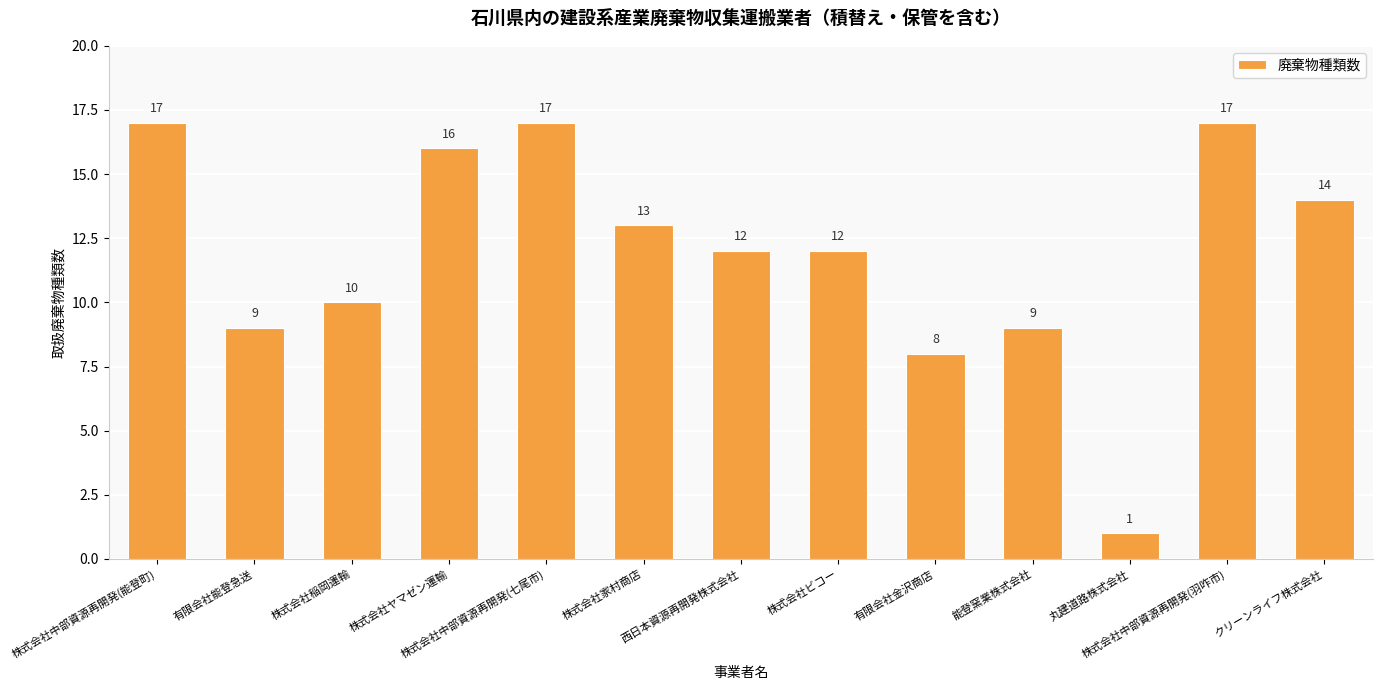

What is the value of the 1st bar from the left?

17